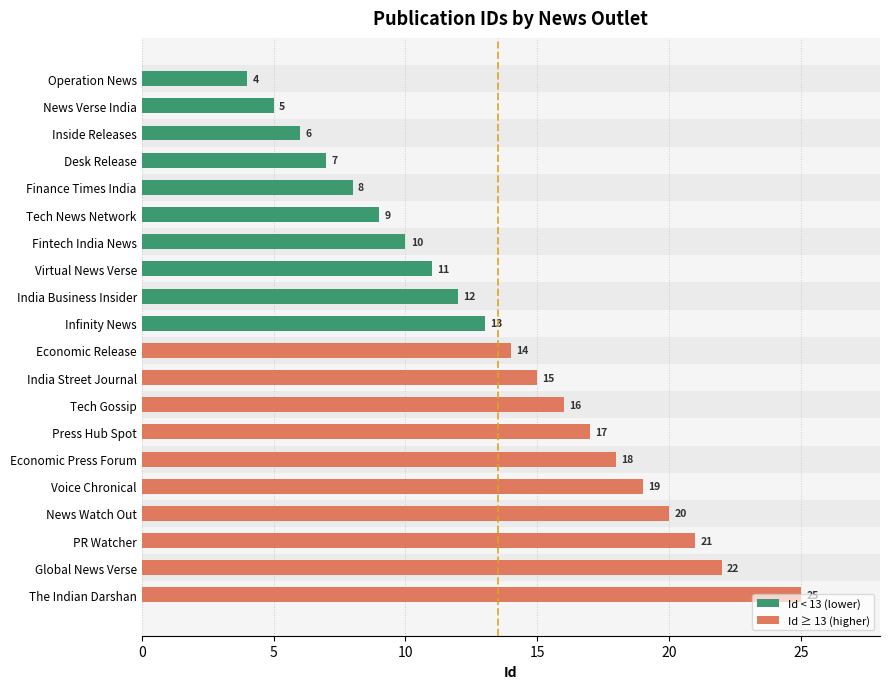

Rank the categories by value from lowest to highest.

Operation News, News Verse India, Inside Releases, Desk Release, Finance Times India, Tech News Network, Fintech India News, Virtual News Verse, India Business Insider, Infinity News, Economic Release, India Street Journal, Tech Gossip, Press Hub Spot, Economic Press Forum, Voice Chronical, News Watch Out, PR Watcher, Global News Verse, The Indian Darshan